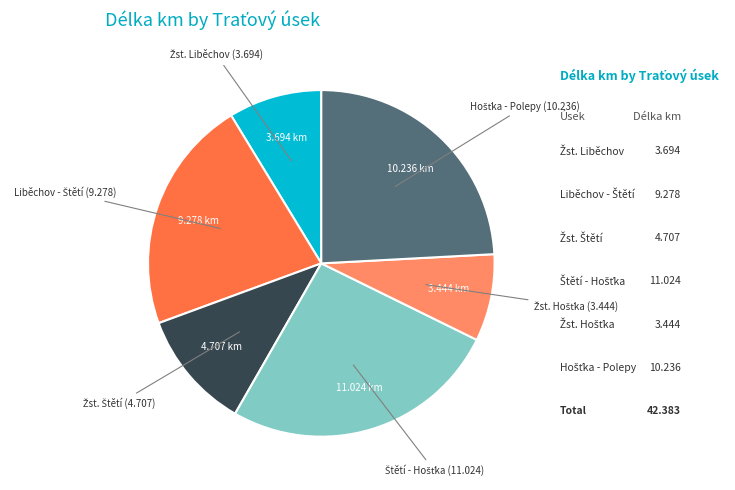

Is there any slice that represents more than half of the pie?

No